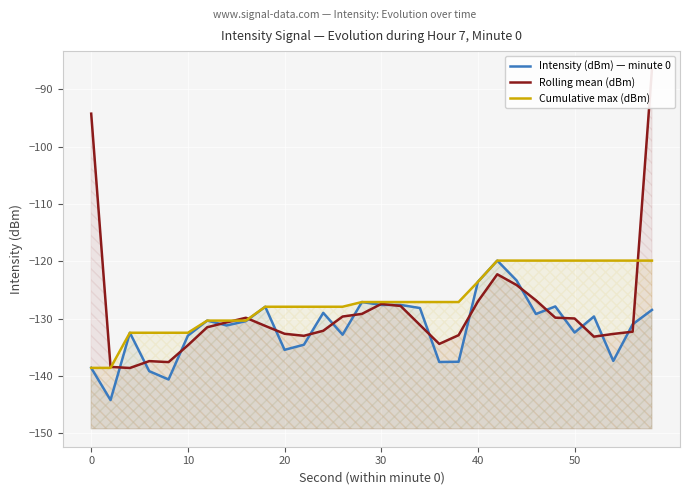

What is the smallest value displayed?

-144.2